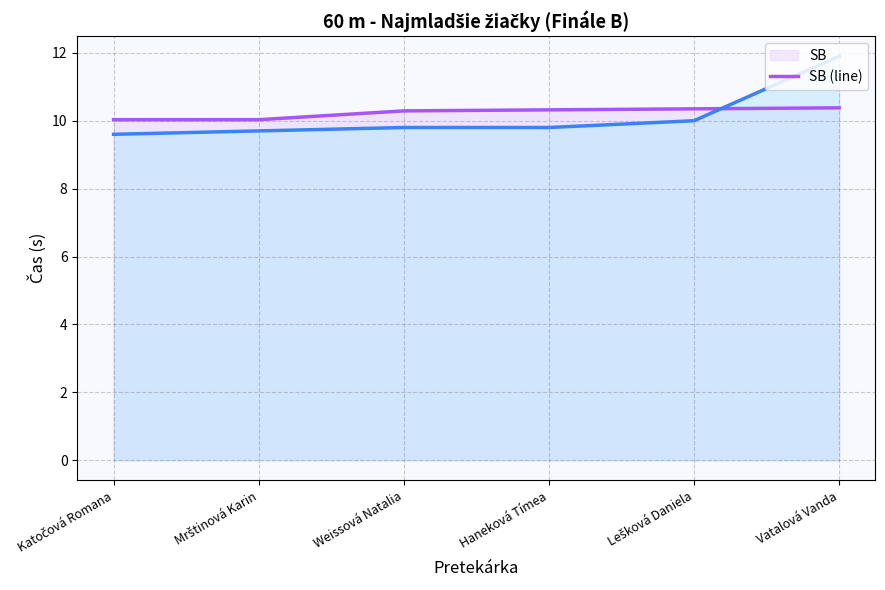

True or false: Výkon (line) has more than 2 points higher than both neighbors.

False